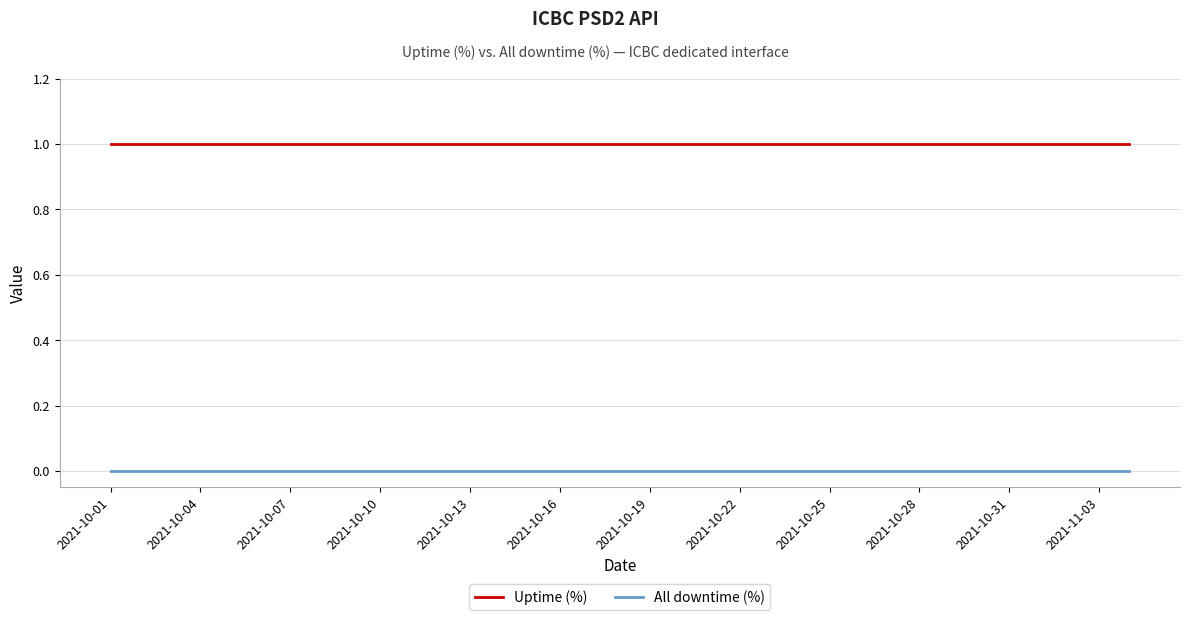

Rank the series by their maximum value, from lowest to highest.

All downtime (%), Uptime (%)